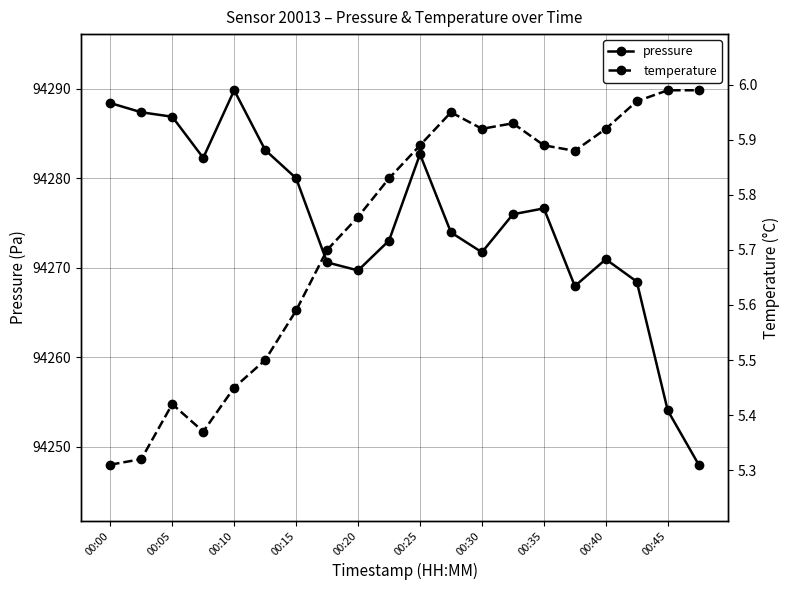

Reading left to right, transcribe all the data shown in this chart.

pressure: 94288.4	94287.4	94286.9	94282.3	94289.8	94283.2	94280.0	94270.6	94269.7	94273.0	94282.7	94273.9	94271.7	94276.0	94276.6	94267.9	94270.9	94268.4	94254.0	94248.0
temperature: 5.3	5.3	5.4	5.4	5.5	5.5	5.6	5.7	5.8	5.8	5.9	6.0	5.9	5.9	5.9	5.9	5.9	6.0	6.0	6.0